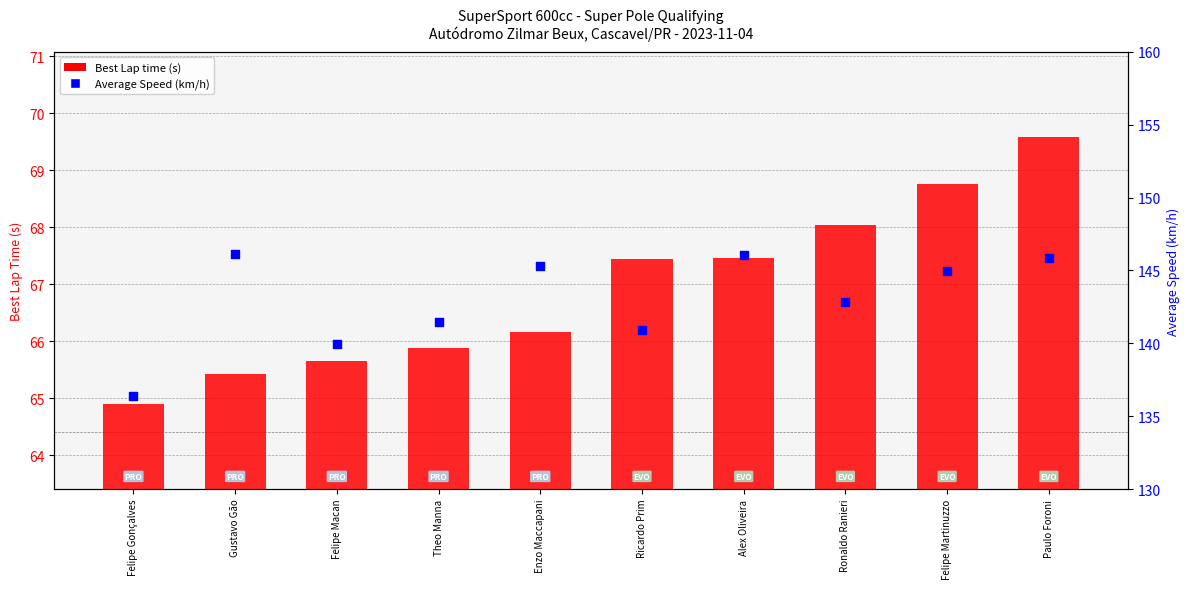

Is the value of Average Speed (km/h) at Felipe Martinuzzo greater than the value of Best Lap time (s) at Theo Manna?

Yes